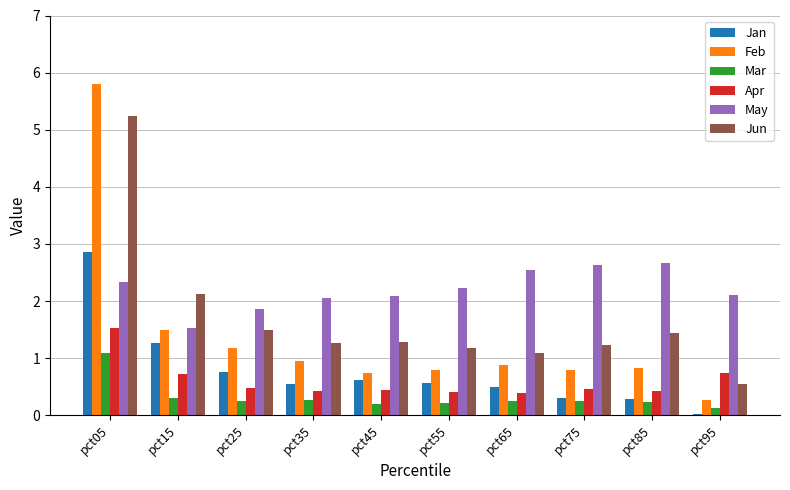

What is the value of the Mar bar at the 10th from the left?

0.1